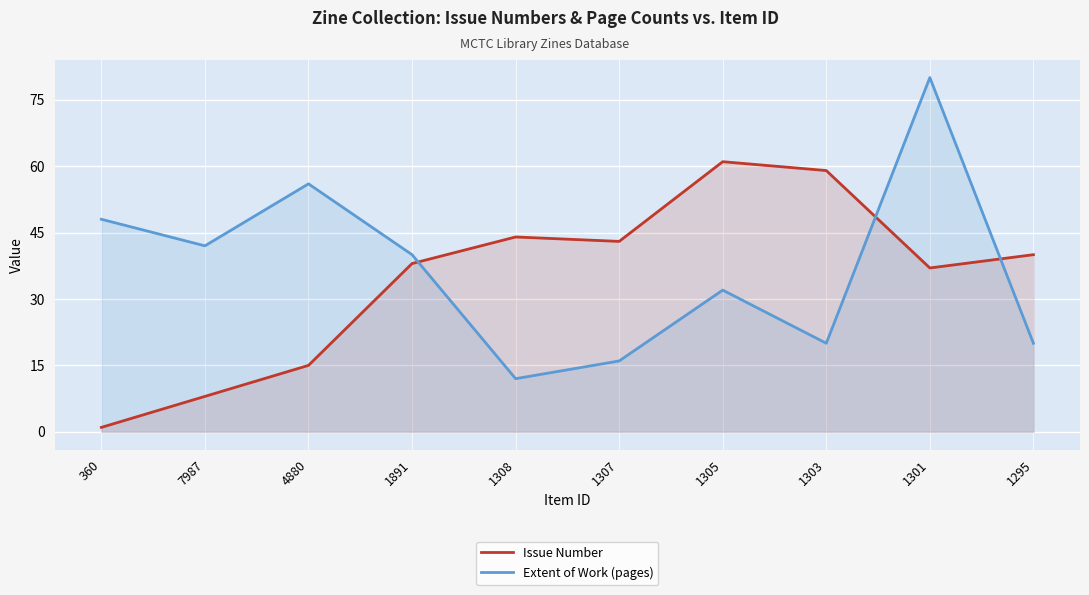

List the labels in order of Extent of Work (pages) value, largest first.

1301, 4880, 360, 7987, 1891, 1305, 1303, 1295, 1307, 1308